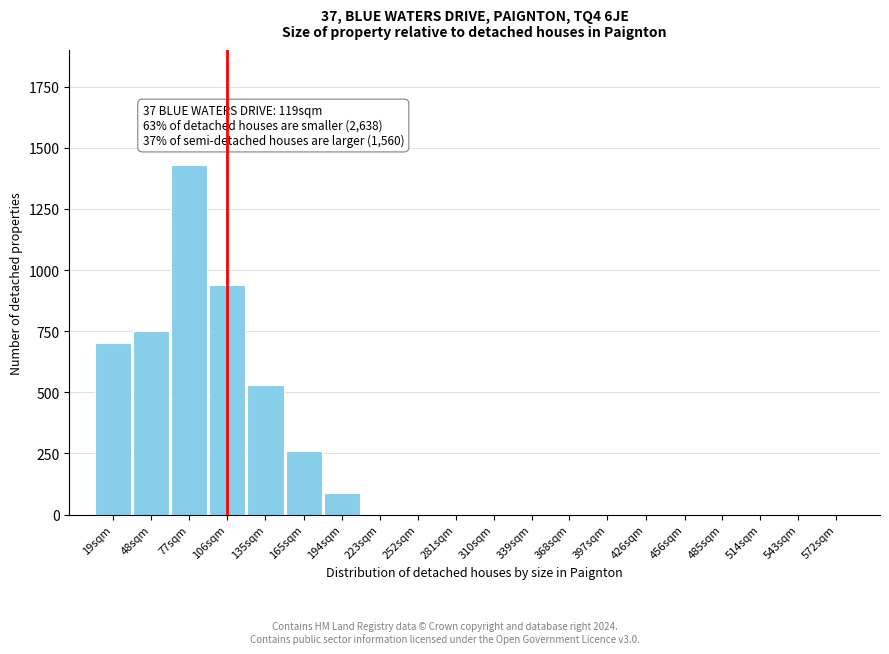

Reading right to left, what are all the values shown in this chart?

572sqm=0	543sqm=0	514sqm=0	485sqm=0	456sqm=0	426sqm=0	397sqm=0	368sqm=0	339sqm=0	310sqm=0	281sqm=0	252sqm=0	223sqm=0	194sqm=90	165sqm=260	135sqm=530	106sqm=940	77sqm=1430	48sqm=750	19sqm=700